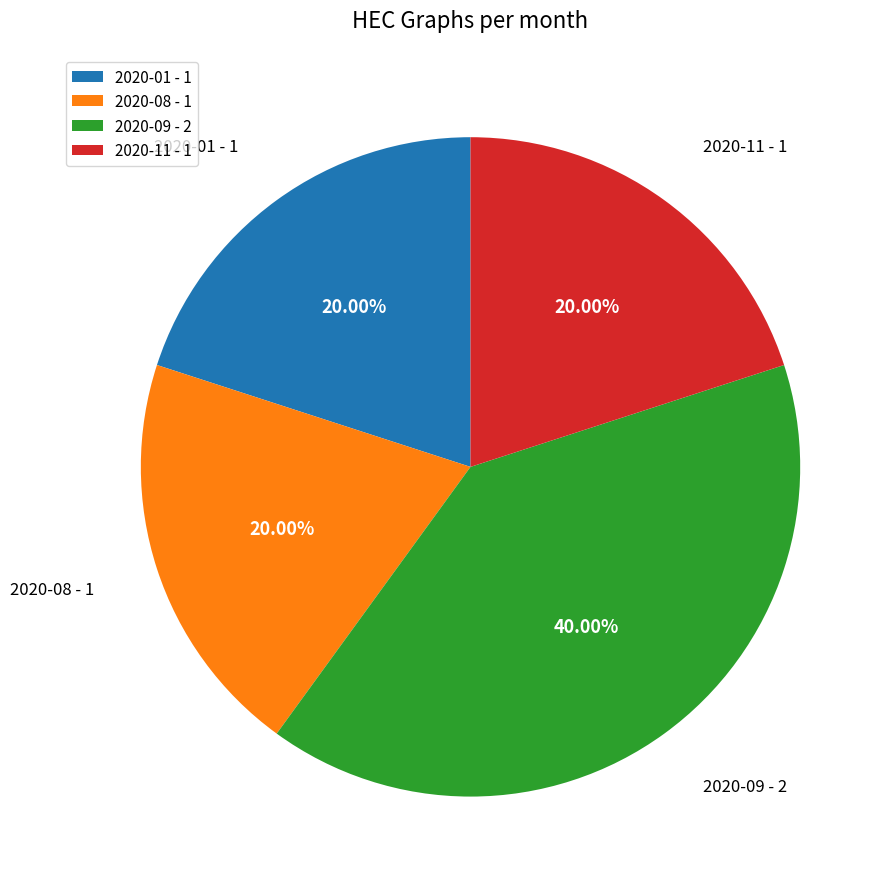

Which has a higher value, 2020-09 - 2 or 2020-08 - 1?

2020-09 - 2